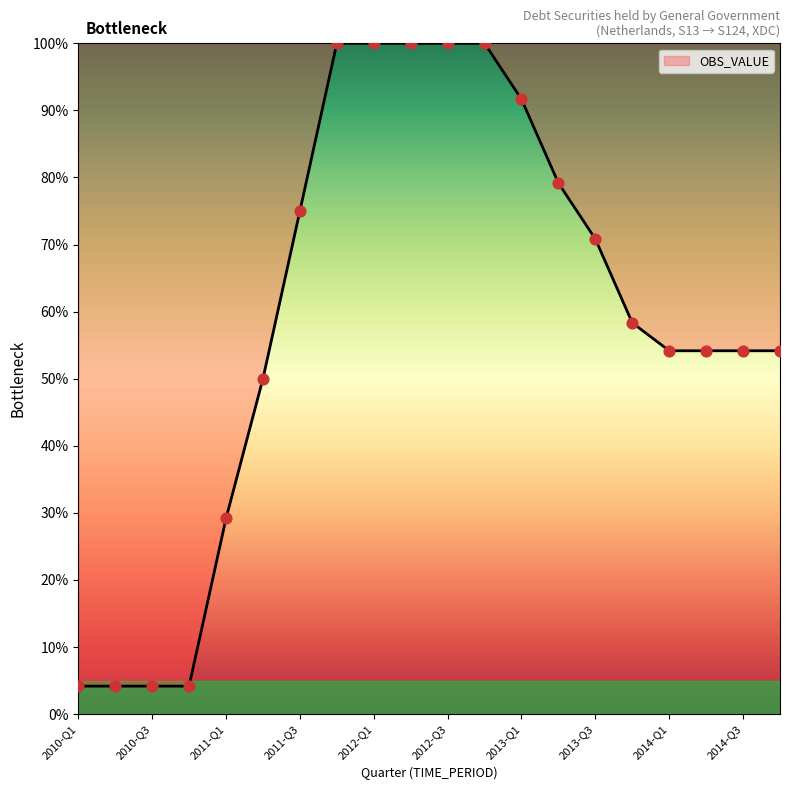

Approximately how many times larger is the value at 2010-Q2 compared to 2010-Q1?

1.0